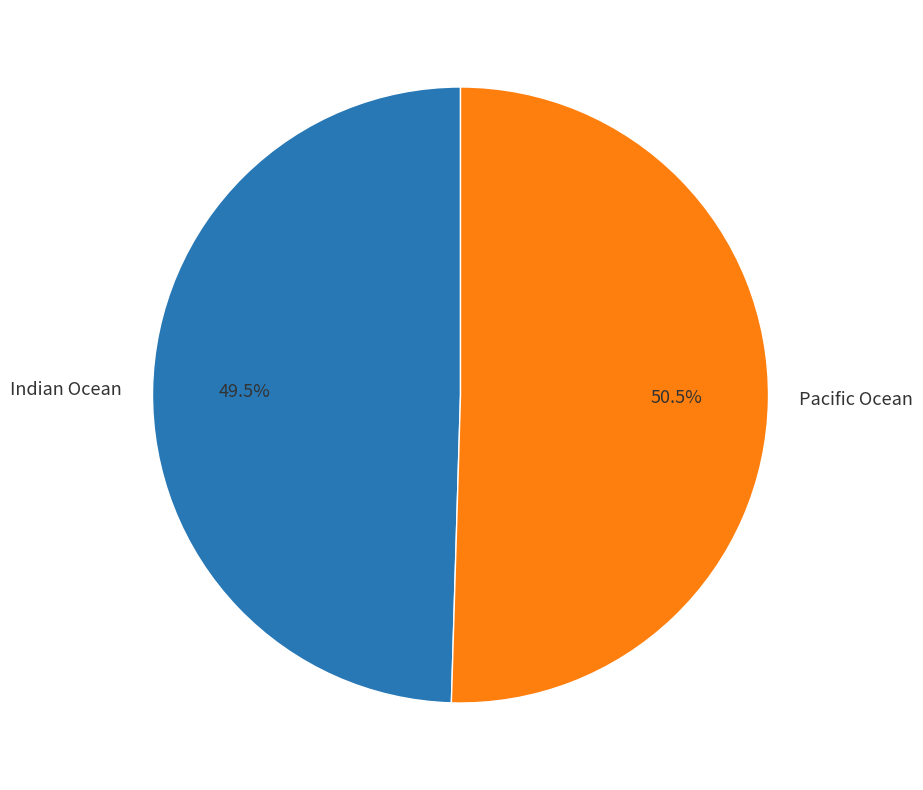

To the nearest percent, what is the average slice percentage?

50%